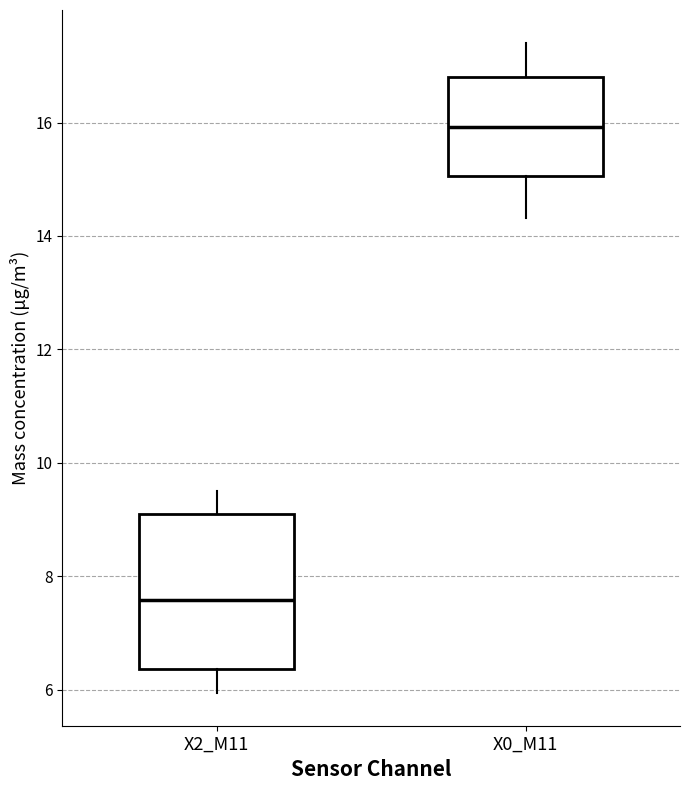

Comparing the boxes themselves (not the whiskers), which one is the tallest?

X2_M11